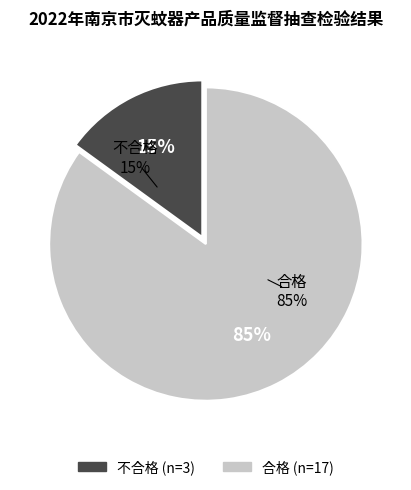

Which slice represents more than half of the pie?

合格